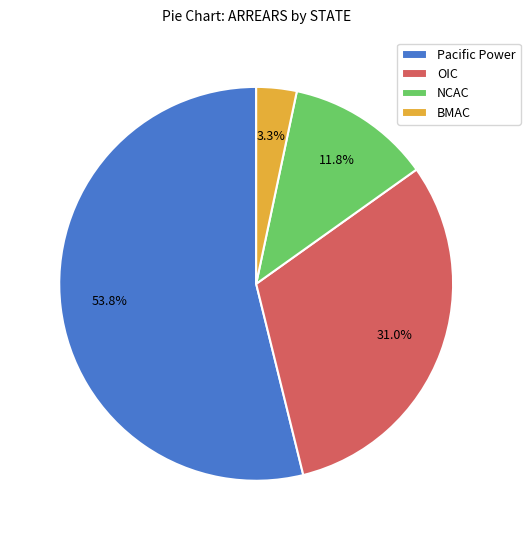

Is there any slice that represents more than half of the pie?

Yes